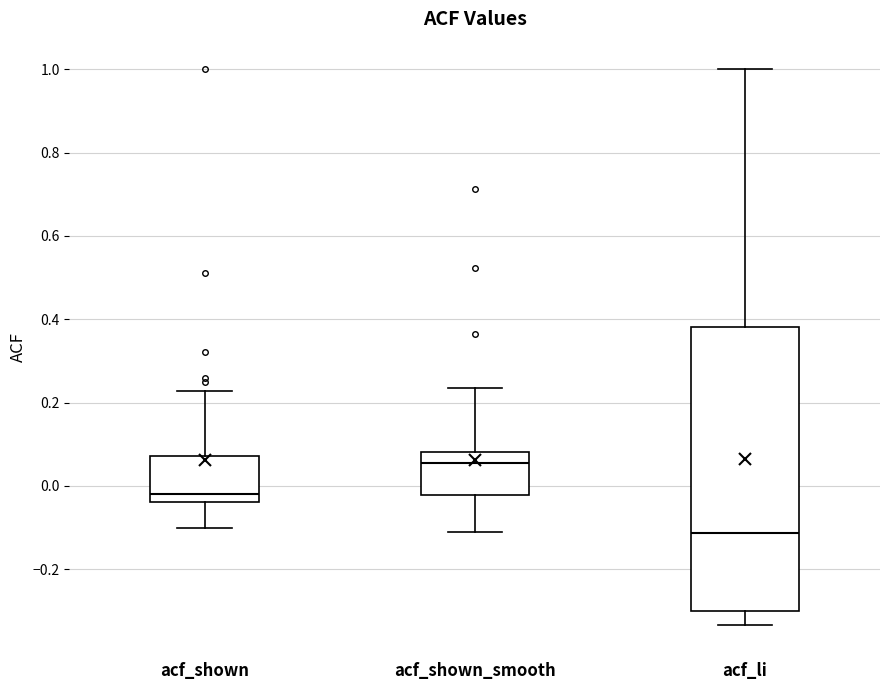

Reading left to right, read every box against the y-axis: the position of its median line, the range the box covers, and the ends of its whiskers. The values are not printed on the chart, so give them approximately, as read against the axis.

acf_shown: median -0.02, box -0.04 to 0.08, whiskers -0.10 to 0.22
acf_shown_smooth: median 0.06, box -0.02 to 0.08, whiskers -0.10 to 0.24
acf_li: median -0.12, box -0.30 to 0.38, whiskers -0.34 to 1.00